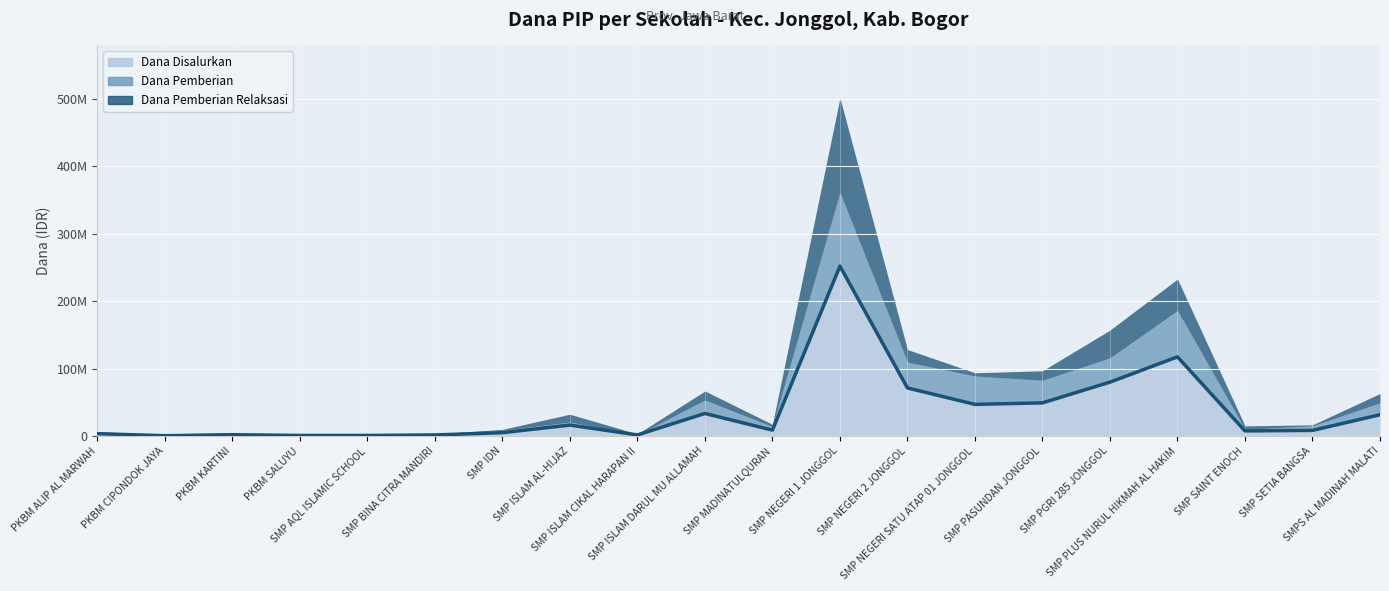

Is it true that Dana Pemberian equals 0 at SMP ISLAM CIKAL HARAPAN II?

True